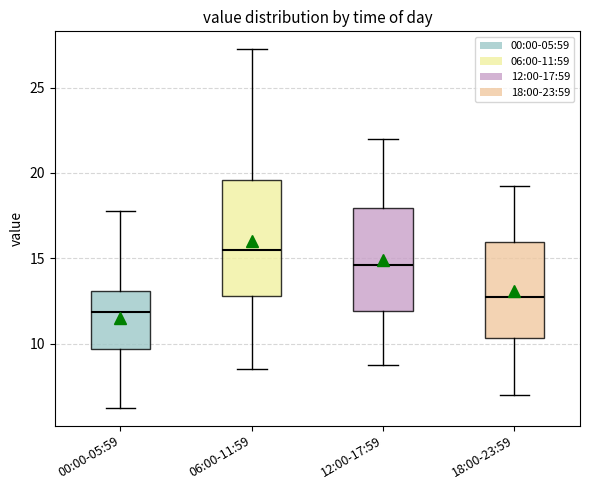

Which box's median line is the highest?

06:00-11:59